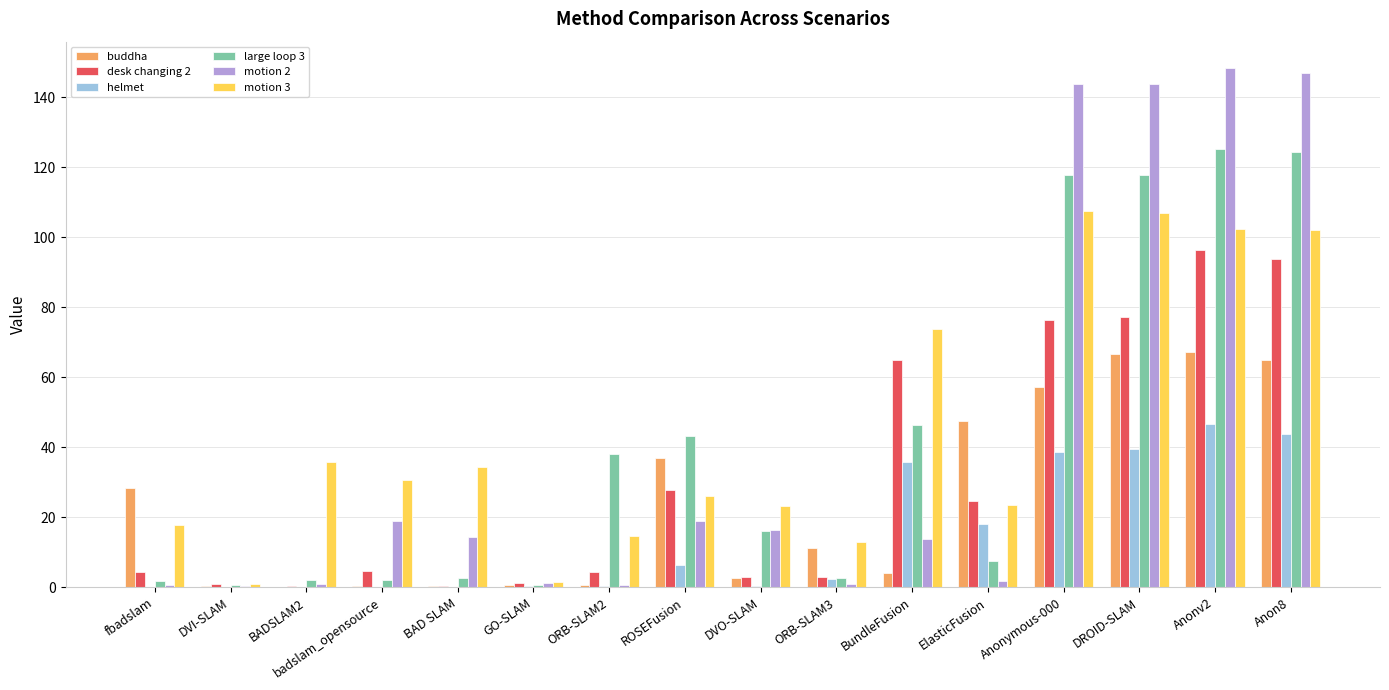

At which category is the sum across all series the highest?

Anonv2